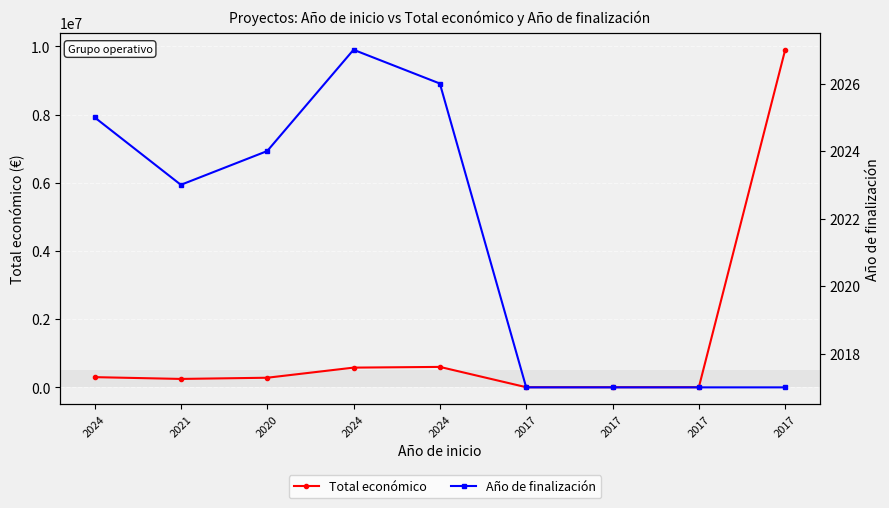

Is it true that Total económico equals 440797 at 2020?

False